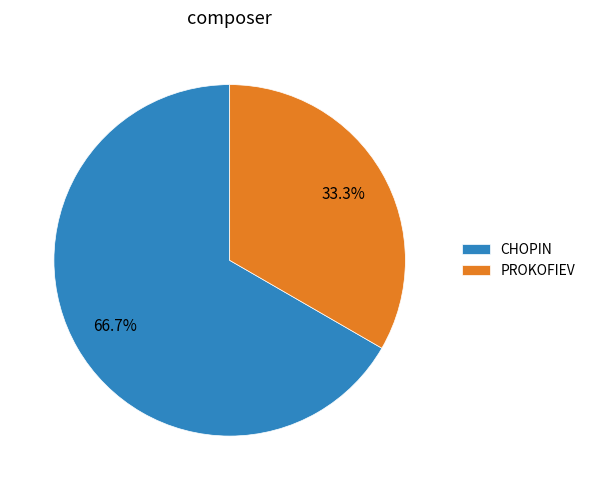

How many segments does this pie chart have?

2